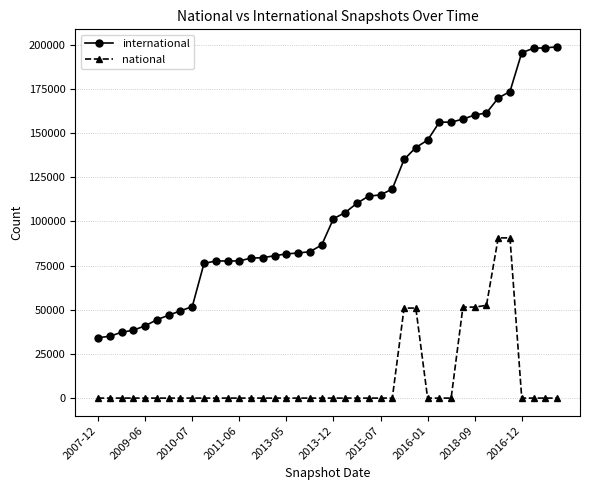

Which series has the largest range (max minus min)?

international